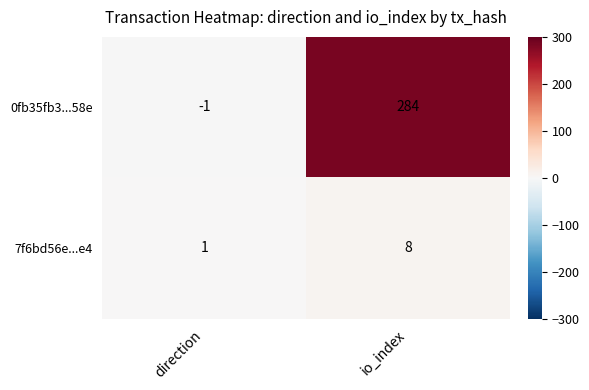

What is the minimum value shown in the chart?

-1